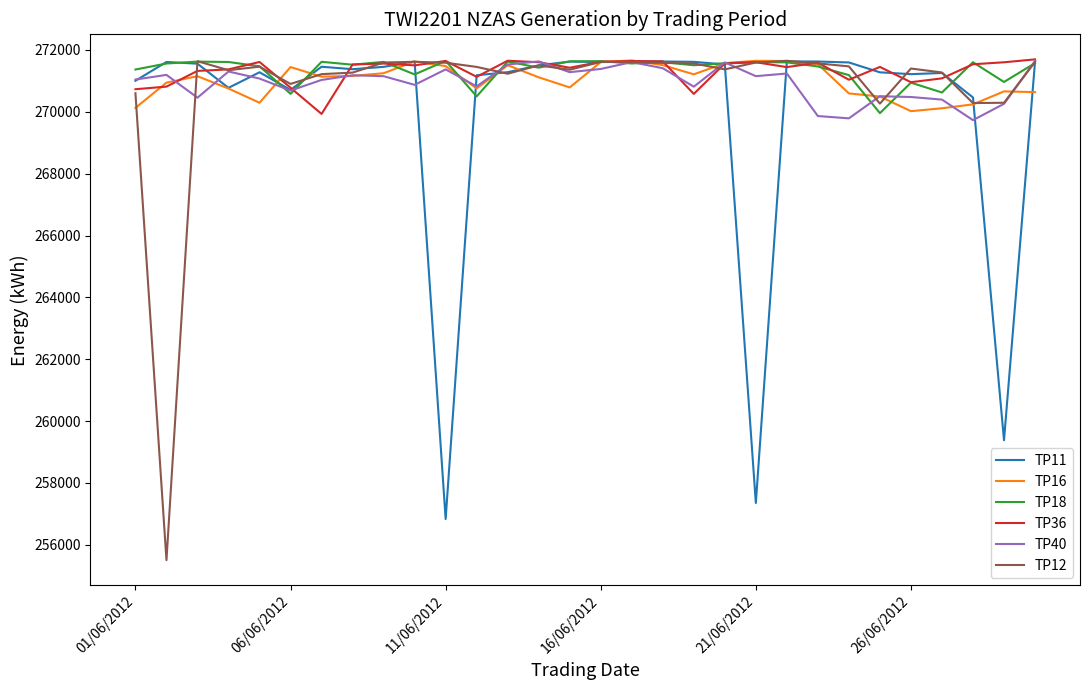

What are all the series names shown in the legend?

TP11, TP16, TP18, TP36, TP40, TP12